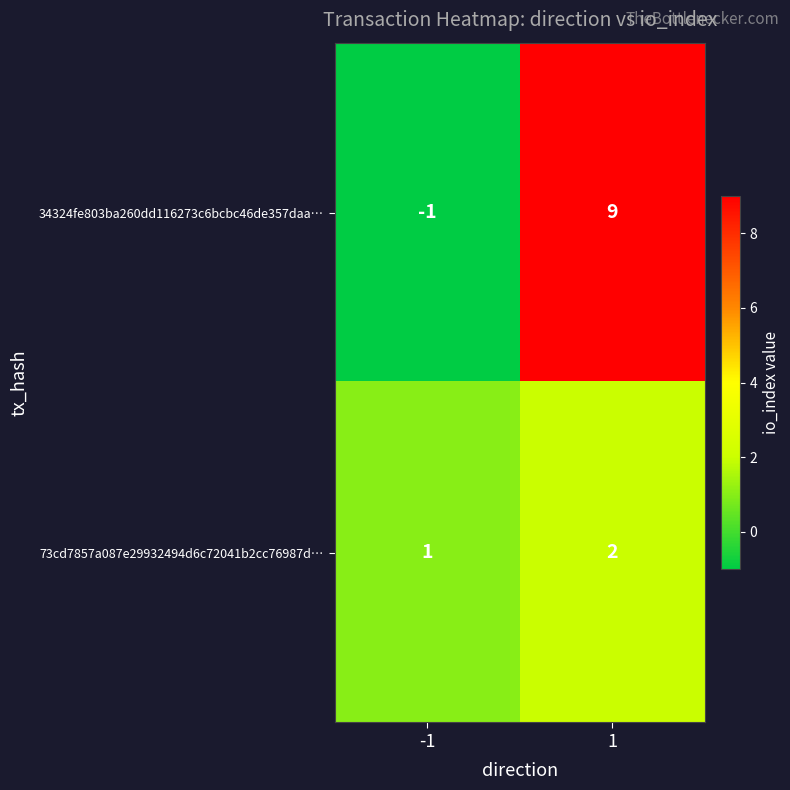

Which series changed the most between -1 and 1?

34324fe803ba260dd116273c6bcbc46de357daa…